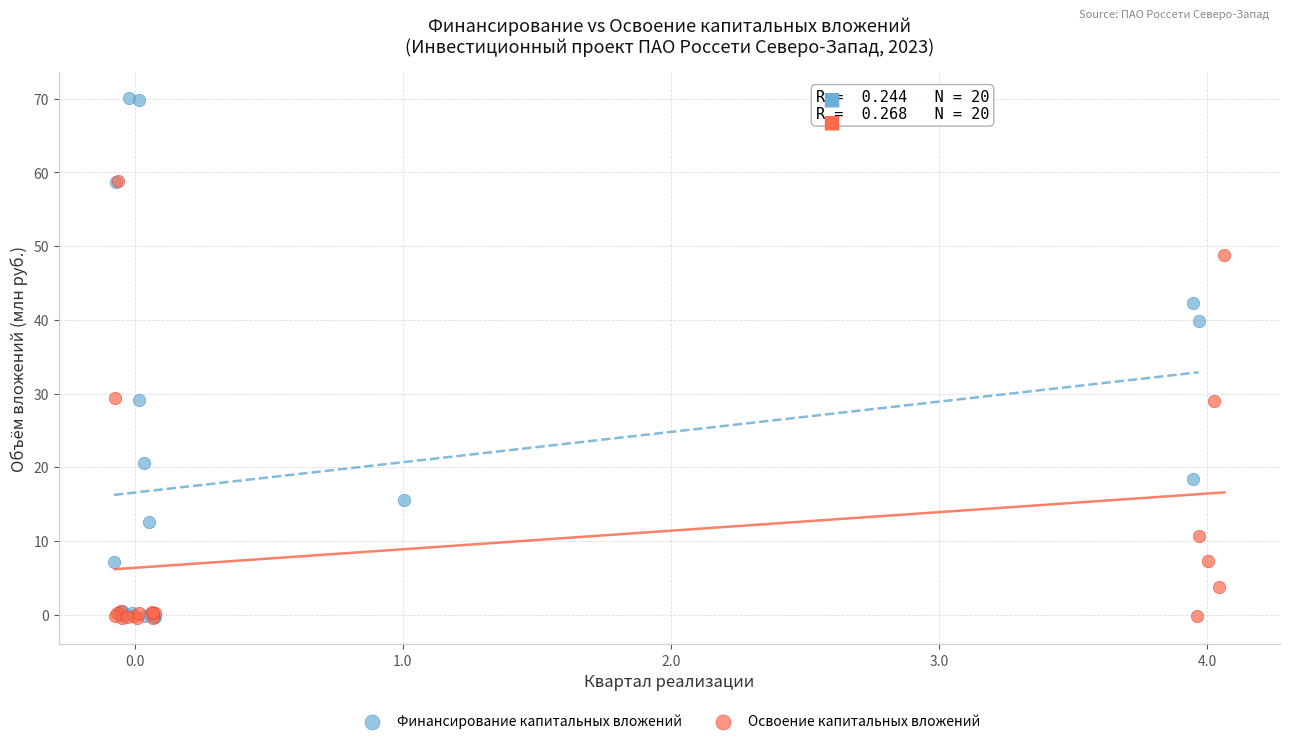

Which series has the largest Y range (max minus min)?

Финансирование капитальных вложений